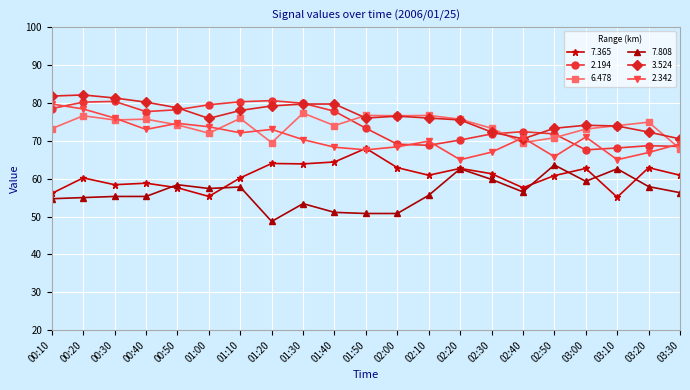

What is the value of the 2.342 point at the 9th from the left?

70.3